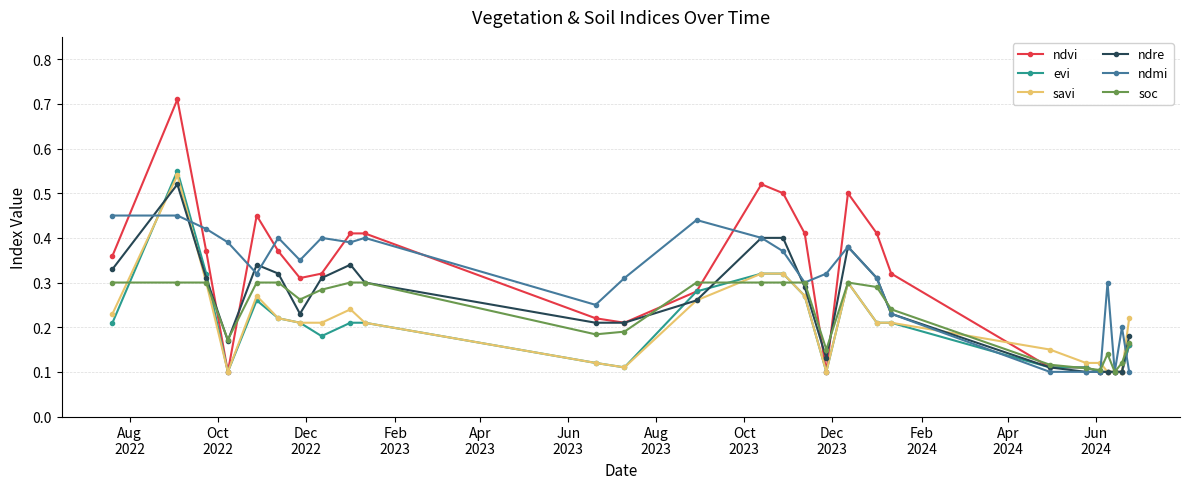

Which series has the widest spread of values?

ndvi